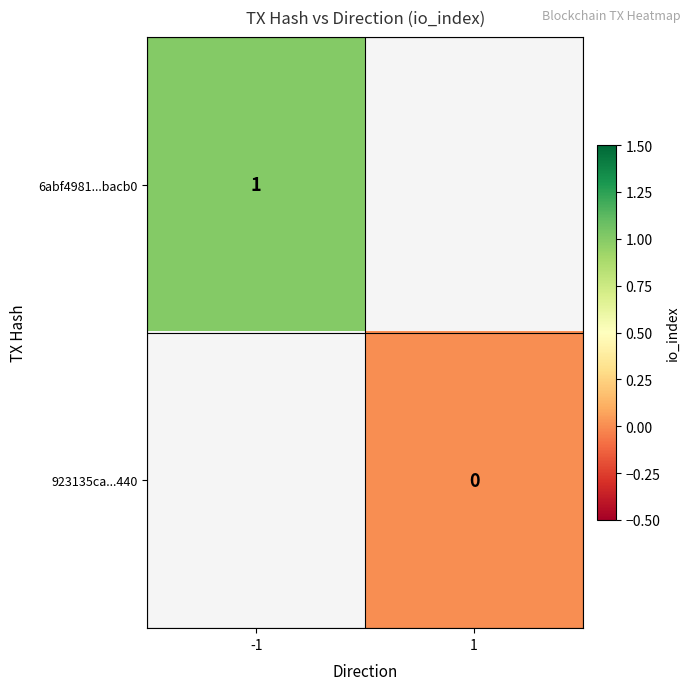

Is the value of 923135ca...440 at 1 greater than the value of 6abf4981...bacb0 at -1?

No